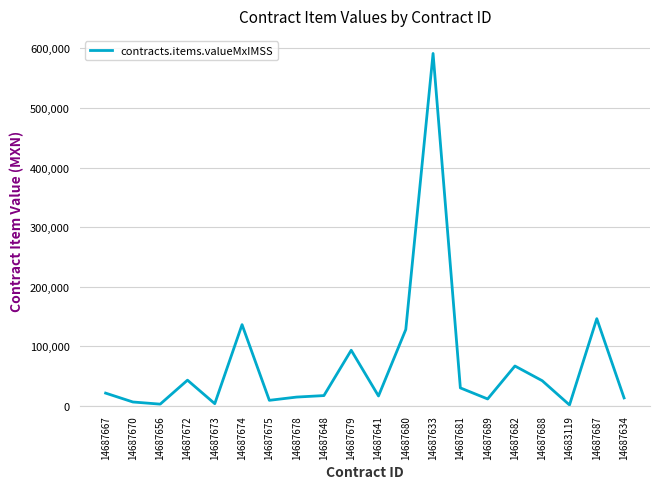

The chart shows a value of 42192.5 at 14687688. True or false?

True